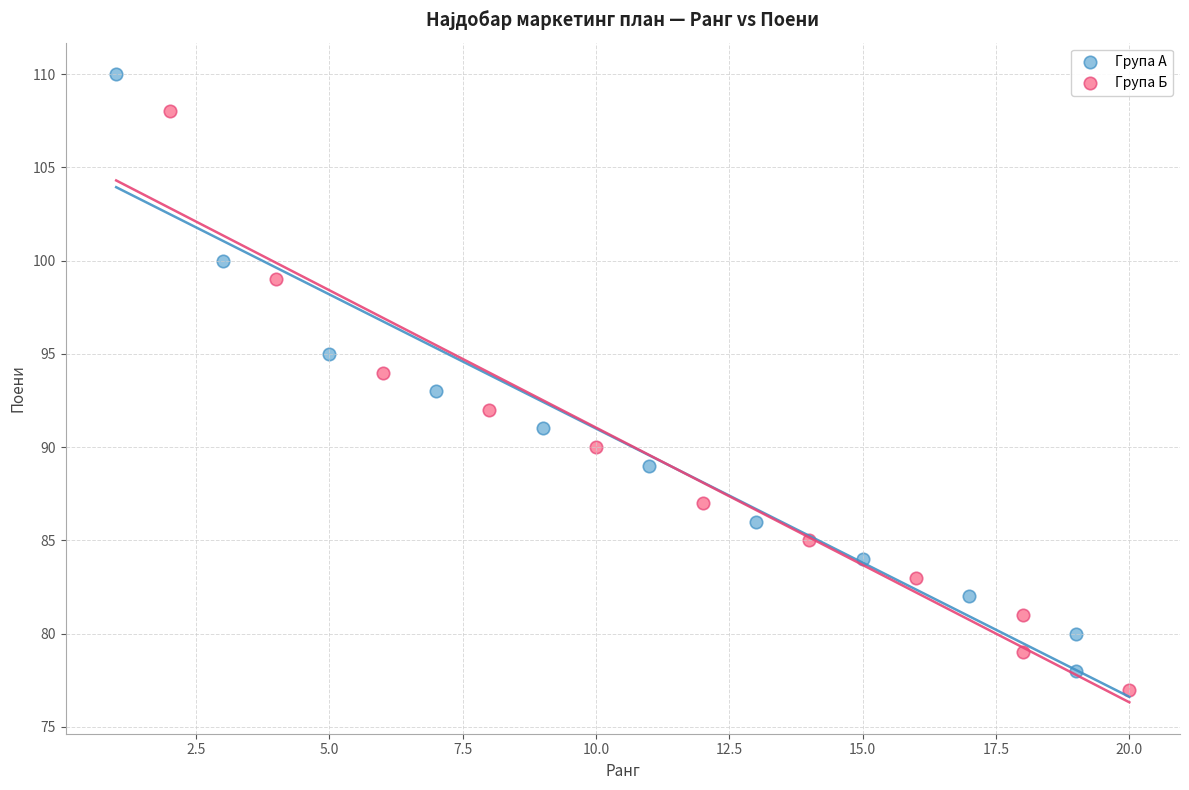

Which series reaches the minimum Y coordinate?

Групa Б